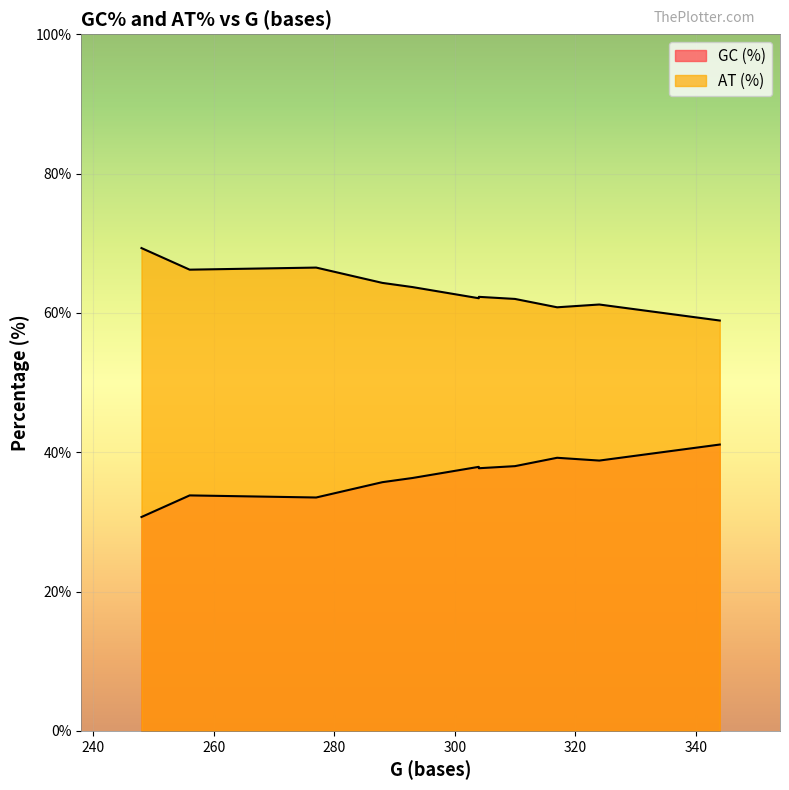

True or false: GC (%) has more than 1 points higher than both neighbors.

True